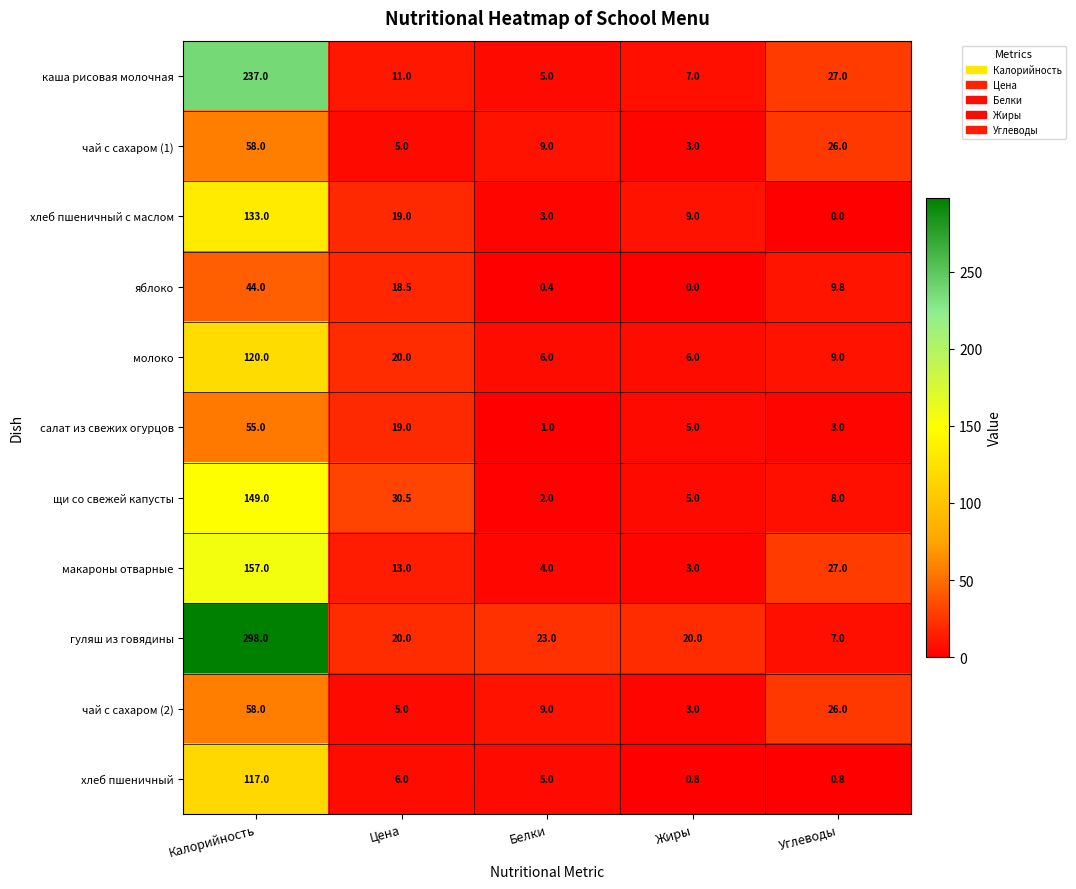

At which label does хлеб пшеничный с маслом first exceed 9?

Калорийность